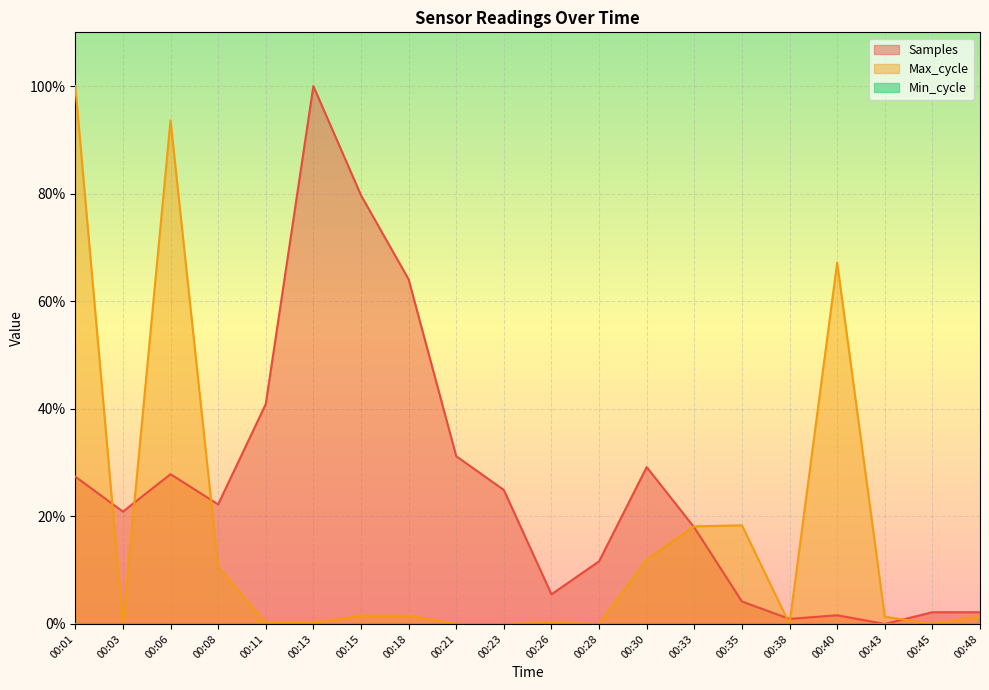

At which label is Samples closest to 50?

00:11